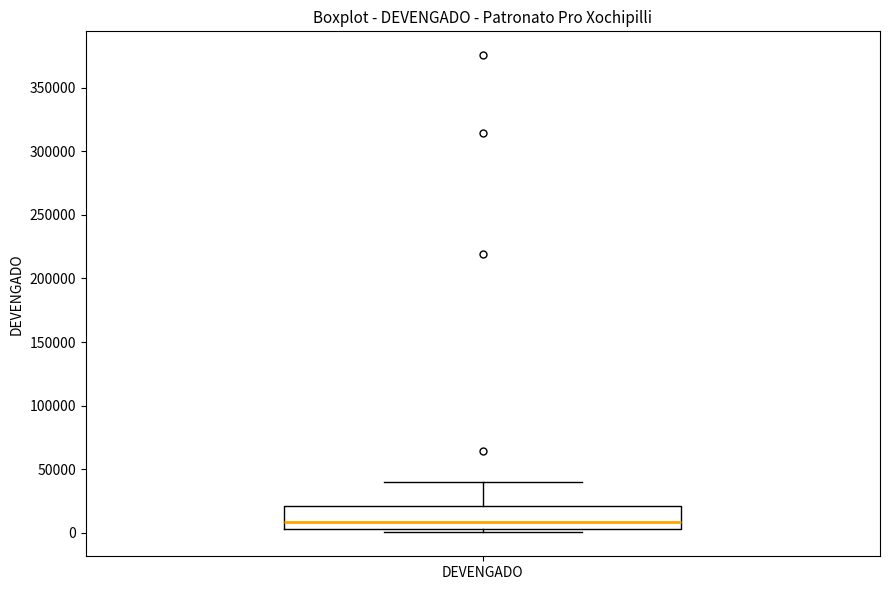

Where does the median line of the box for DEVENGADO sit on the y-axis? The values are not printed on the chart, so give them approximately, as read against the axis.

10000